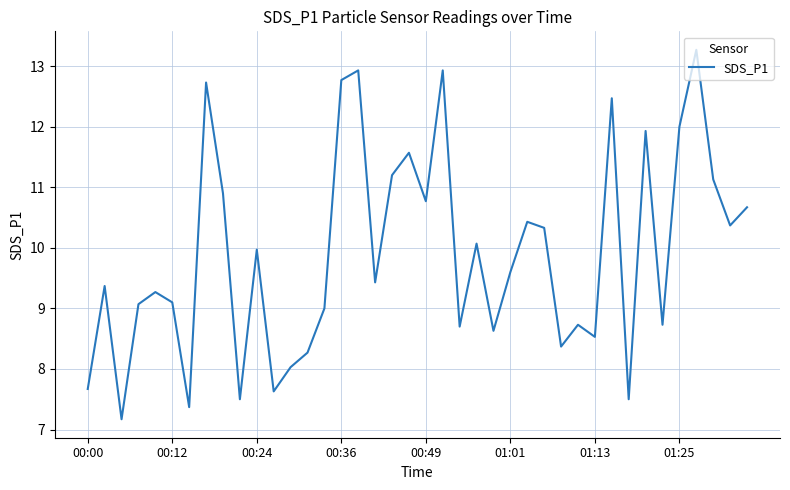

What is the maximum value shown in the chart?

13.3